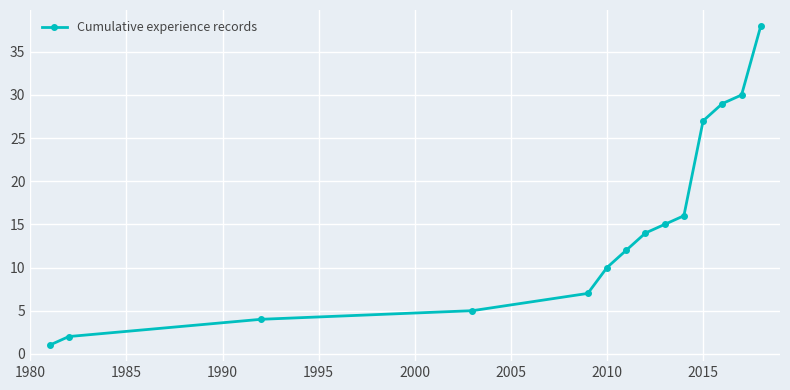

True or false: there are more than 1 points higher than both neighbors.

False